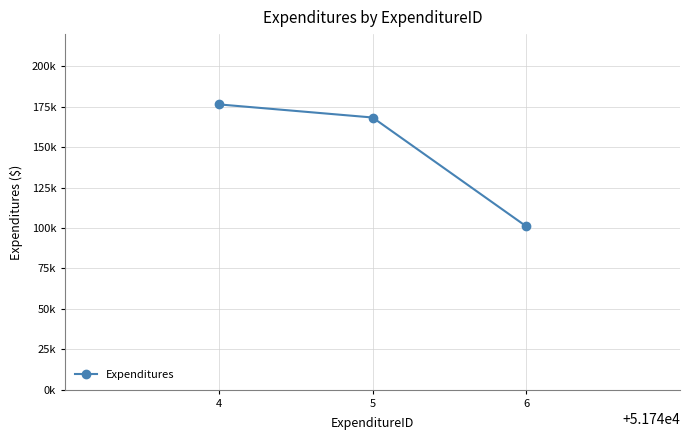

What is the change in value from 4 to 6?

-75482